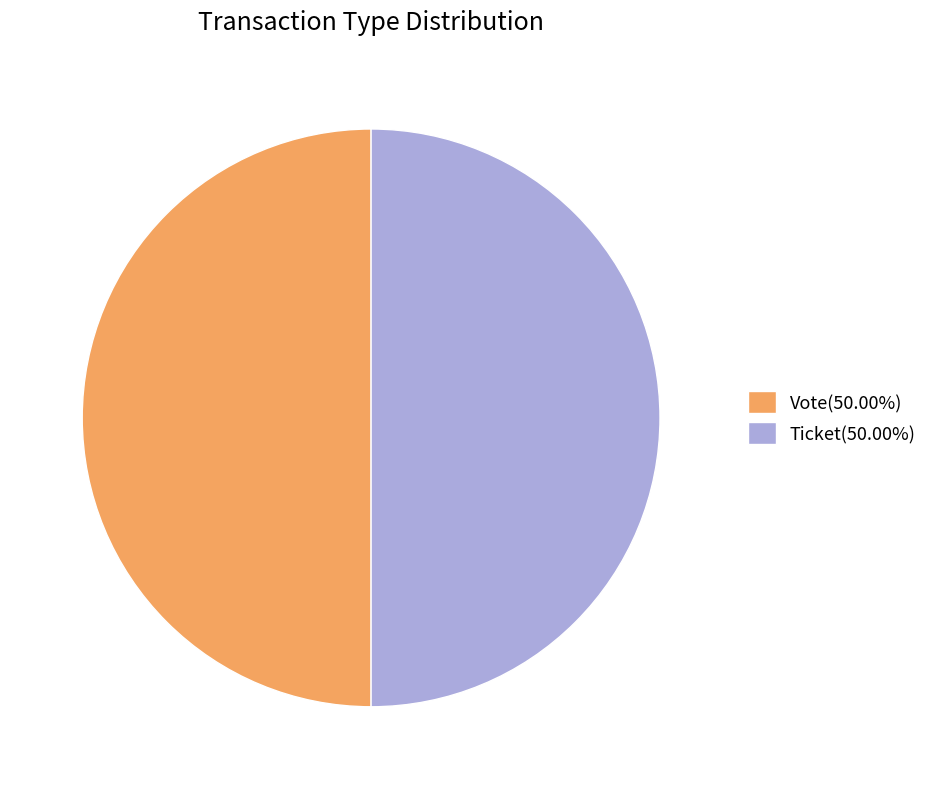

What is the ratio of the value at Vote(50.00%) to the value at Ticket(50.00%)?

1.0